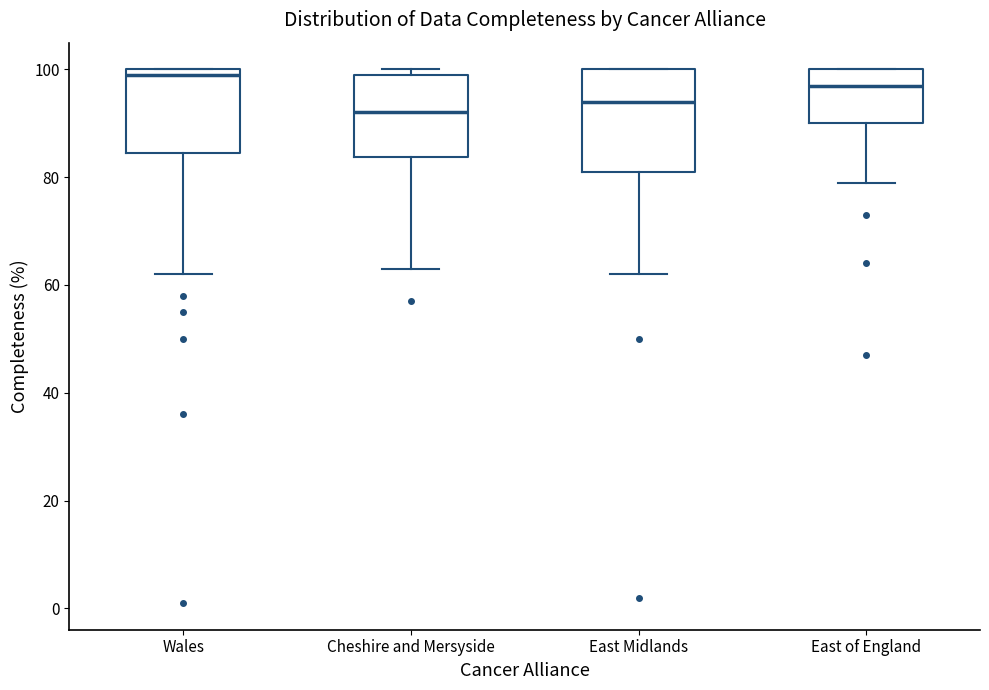

Which box has the lowest median line?

Cheshire and Mersyside